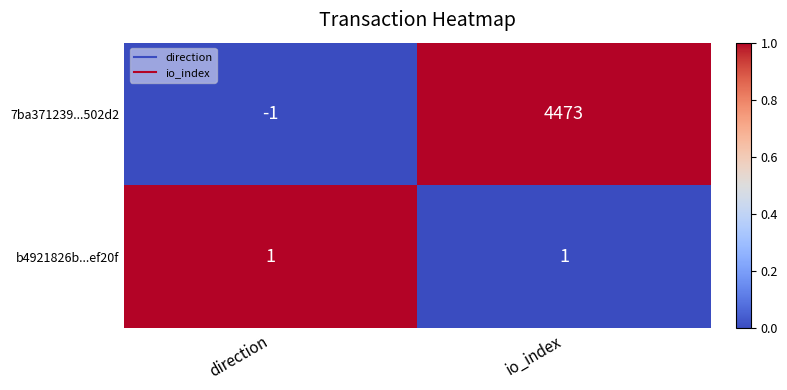

At how many categories does at least one series exceed 0?

2